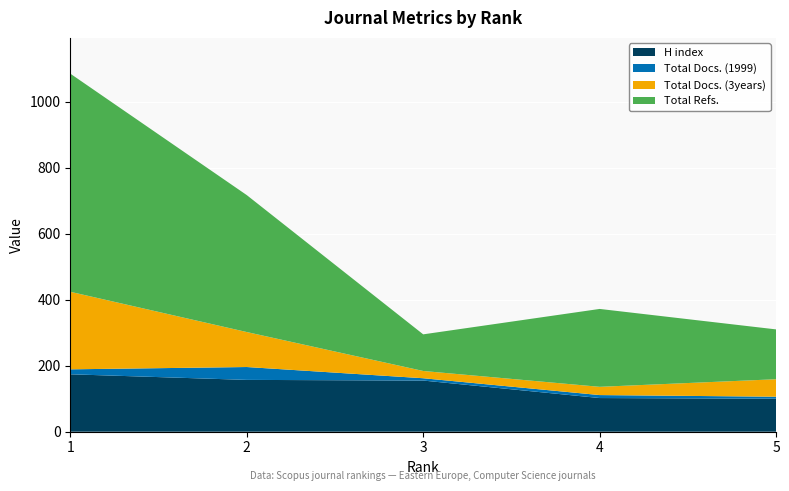

Reading right to left, what are all the values shown in this chart?

H index: 100	102	155	157	174
Total Docs. (1999): 6	9	7	39	15
Total Docs. (3years): 53	25	22	106	235
Total Refs.: 151	236	111	415	661